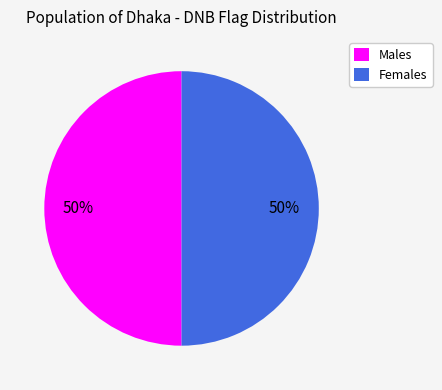

Combined, do Males and Females account for over 50%?

Yes